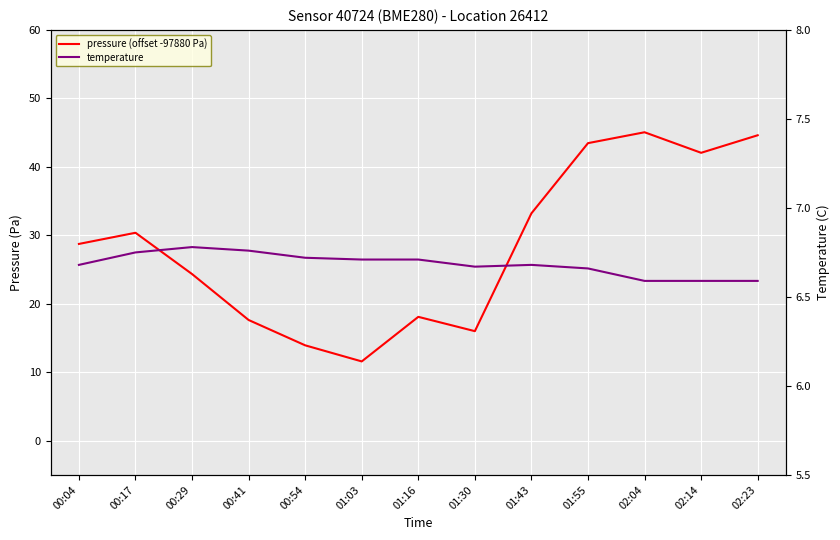

At how many categories does at least one series exceed 43?

3